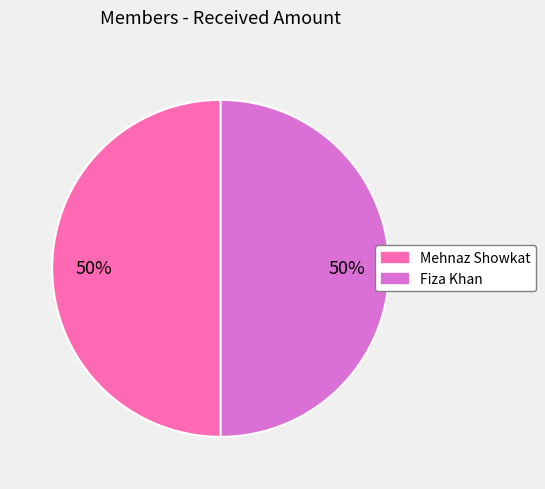

To the nearest percent, what is the average slice percentage?

50%